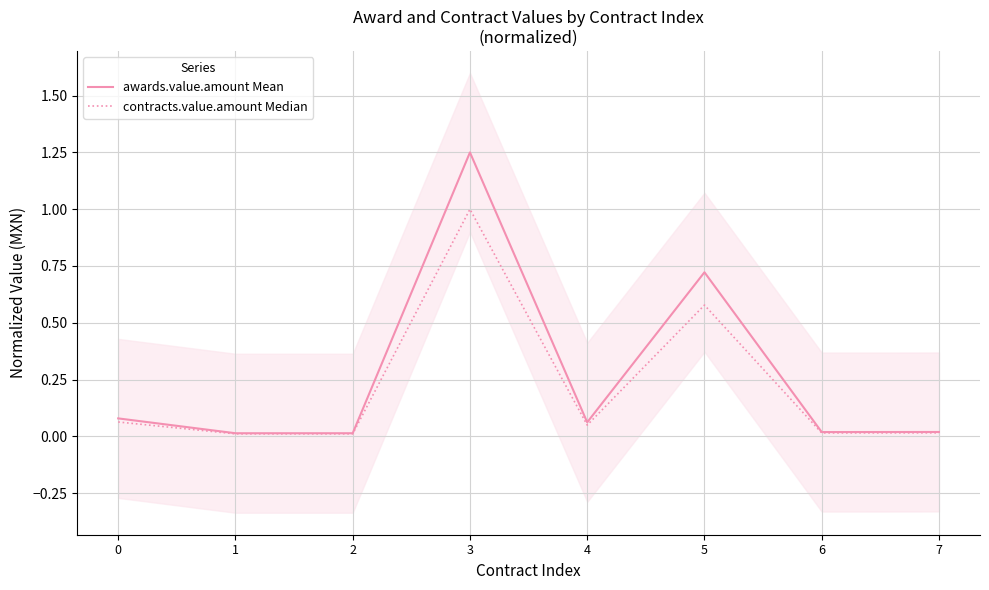

At which label does awards.value.amount Mean reach its minimum?

1